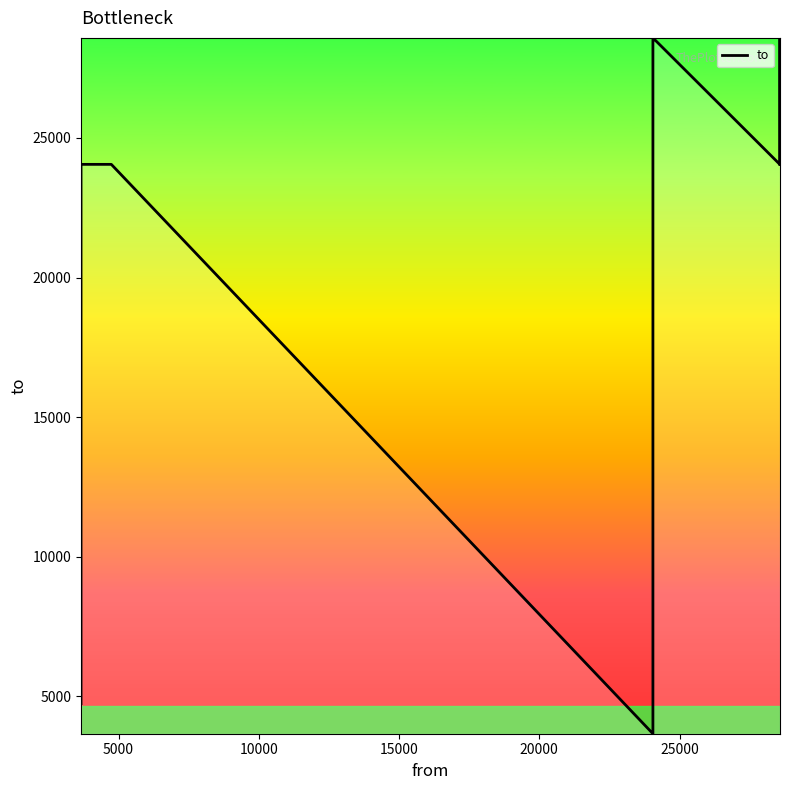

What is the difference between the maximum and minimum values?

24917